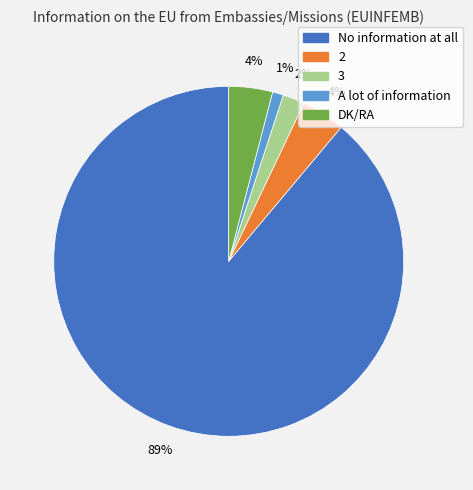

To the nearest percent, what is the average slice percentage?

20%